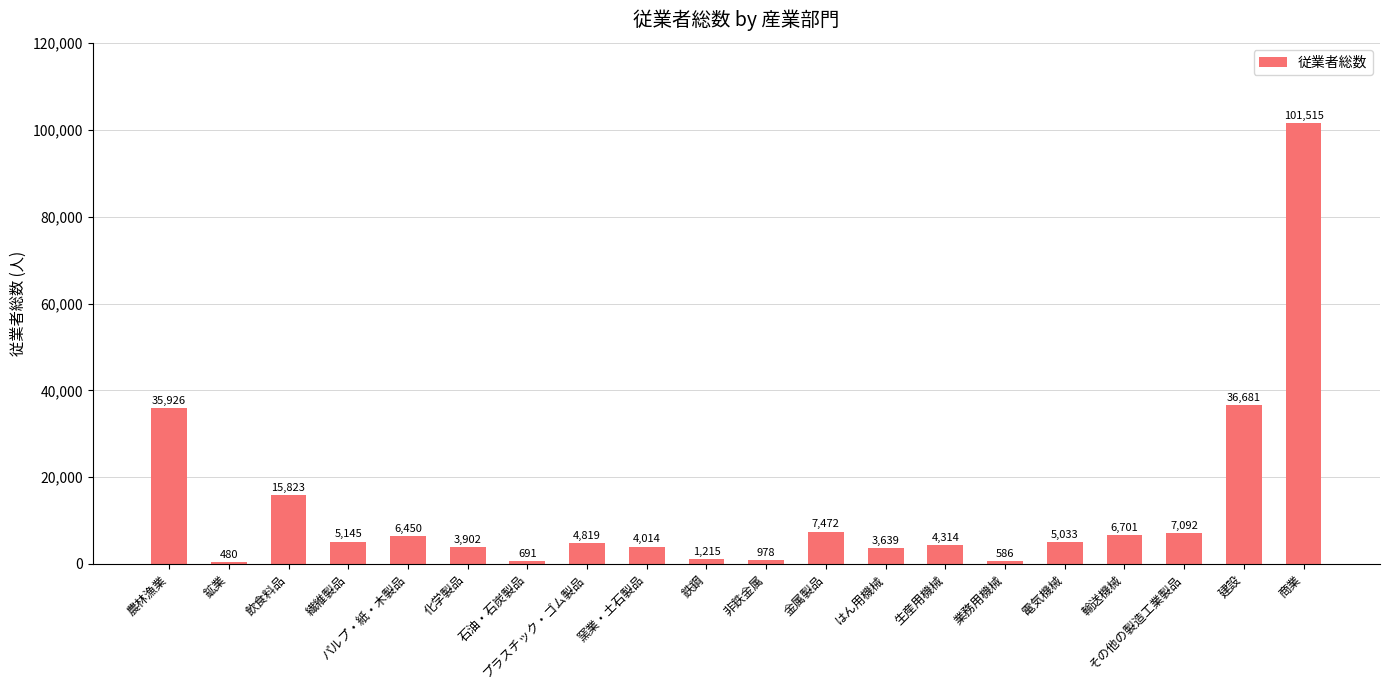

Does the chart contain stacked bars?

No